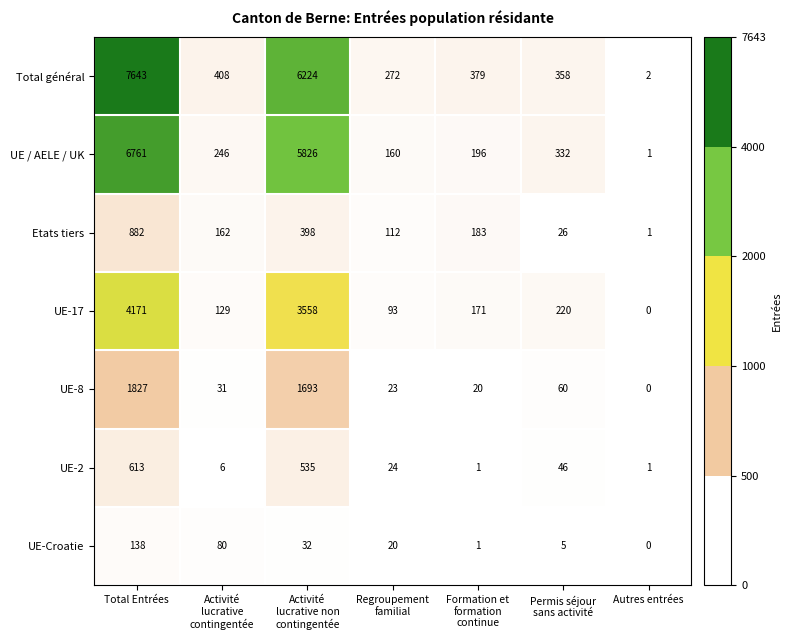

At which category is the sum across all series the highest?

Total Entrées